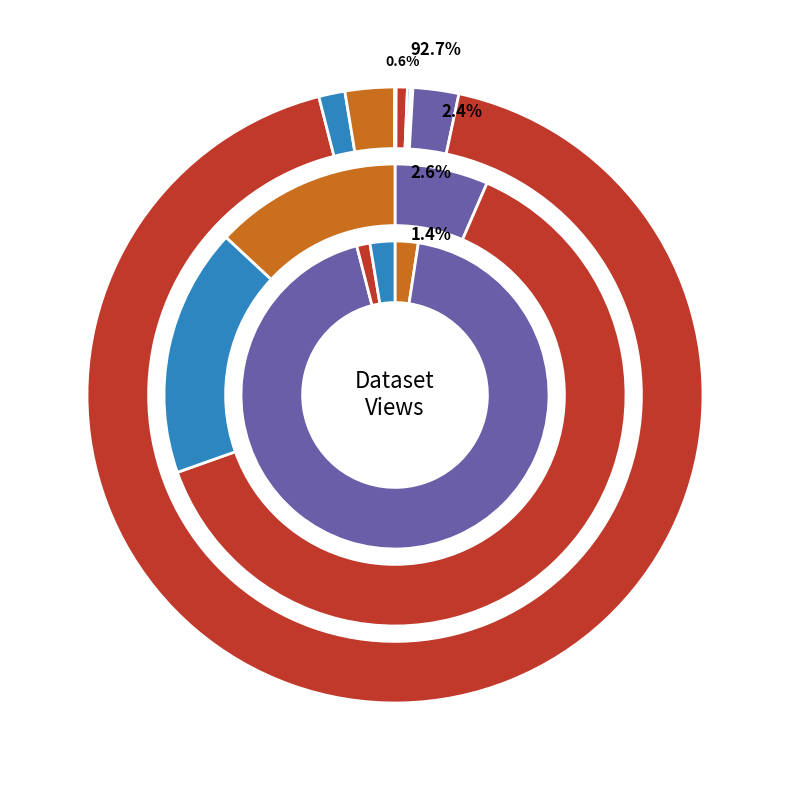

To the nearest percent, what is the difference between the Areas de Reabilitacao and Licencas de Utilizacao slice percentages?

90%